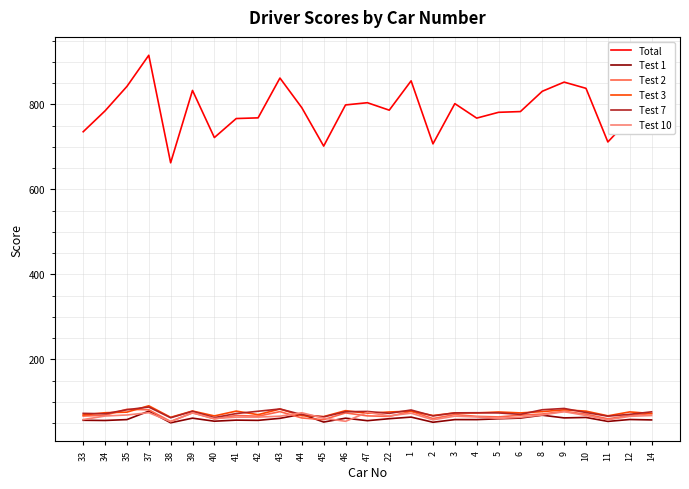

What is the difference between the second highest and minimum values in the Test 10 series?

21.6